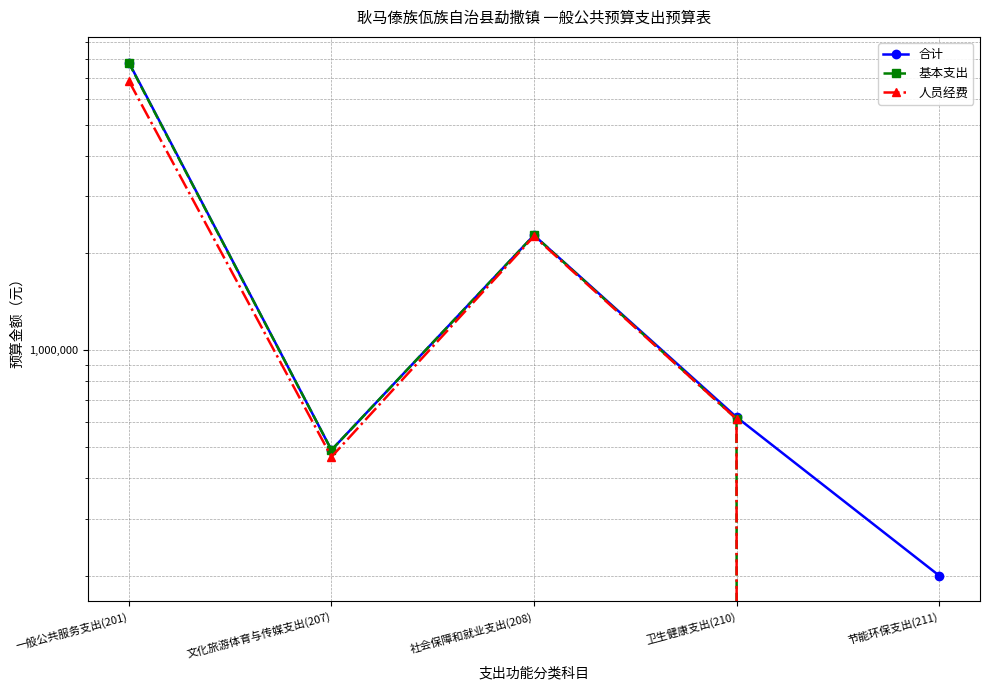

Reading left to right, transcribe all the data shown in this chart.

合计: 7797988.6	490075.7	2271858.3	619742.8	200000.0
基本支出: 7764050.6	490075.7	2271858.3	612042.8	0.0
人员经费: 6833472.6	466713.0	2254371.2	612042.8	0.0